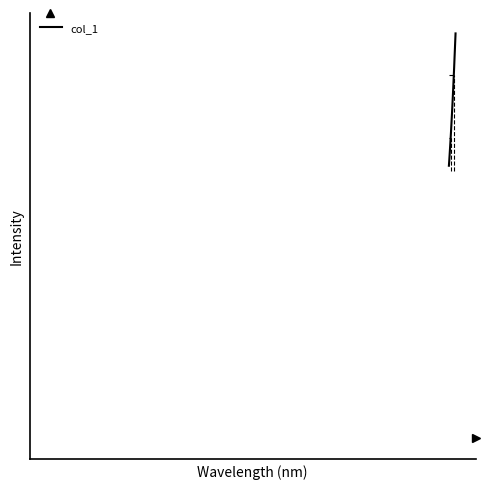

Is this an area chart (filled region under the line)?

No